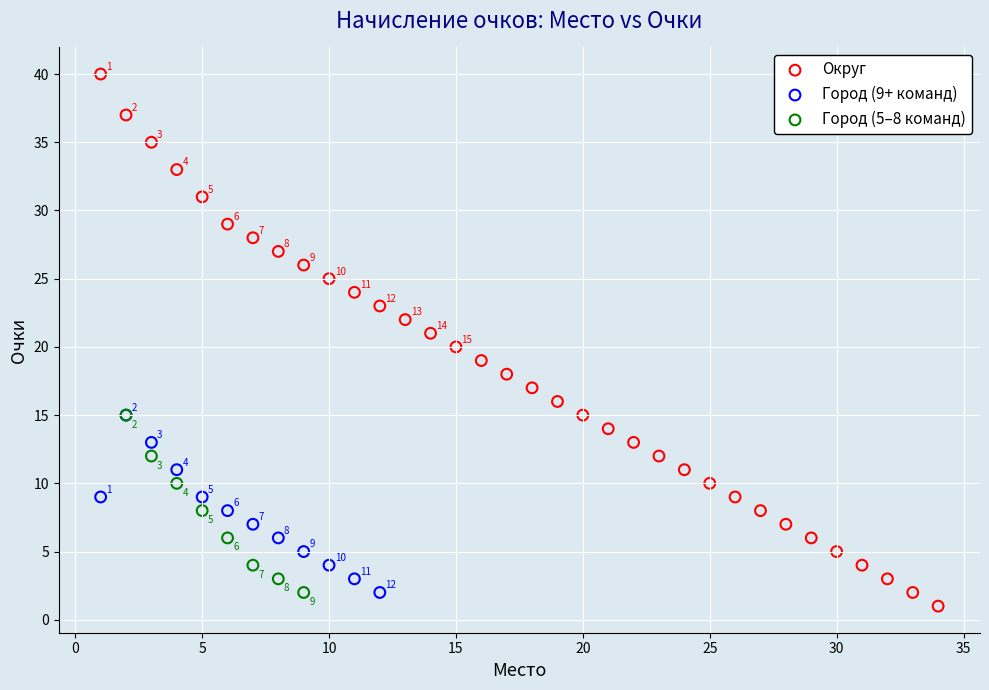

Which series reaches the minimum Y coordinate?

Округ